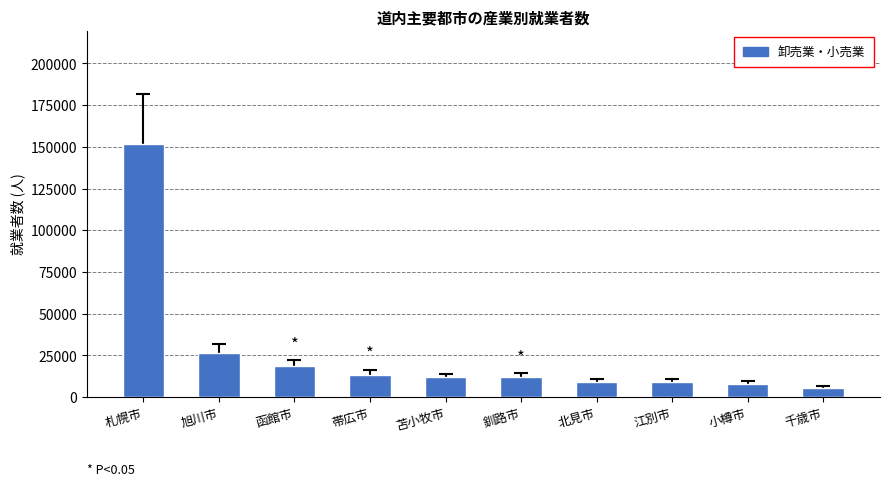

What is the ratio of the value at 旭川市 to the value at 釧路市?

2.2